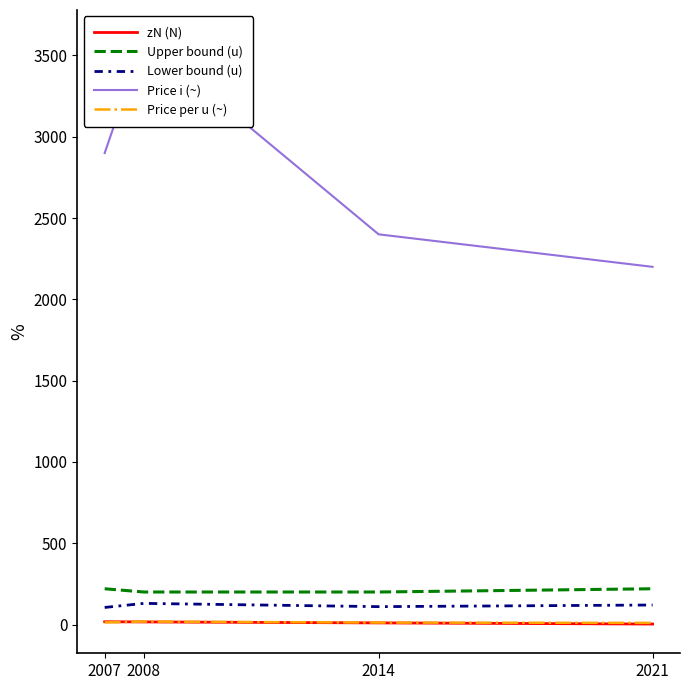

True or false: zN (N) and Lower bound (u) cross at least once.

False